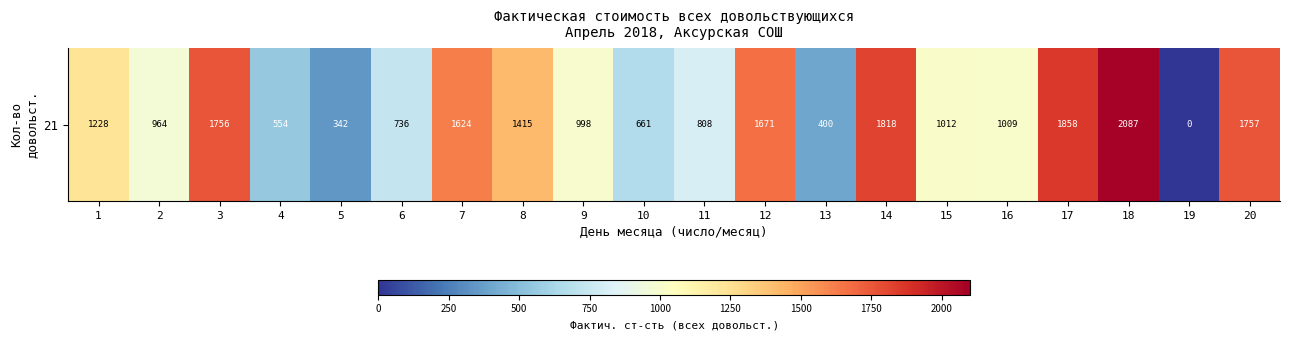

Reading left to right, transcribe all the data shown in this chart.

1227.7	964.3	1756.2	554.2	342.3	736.1	1623.7	1414.7	998.2	660.7	807.8	1671.2	399.7	1817.8	1011.8	1008.6	1857.9	2087.2	0.0	1757.4